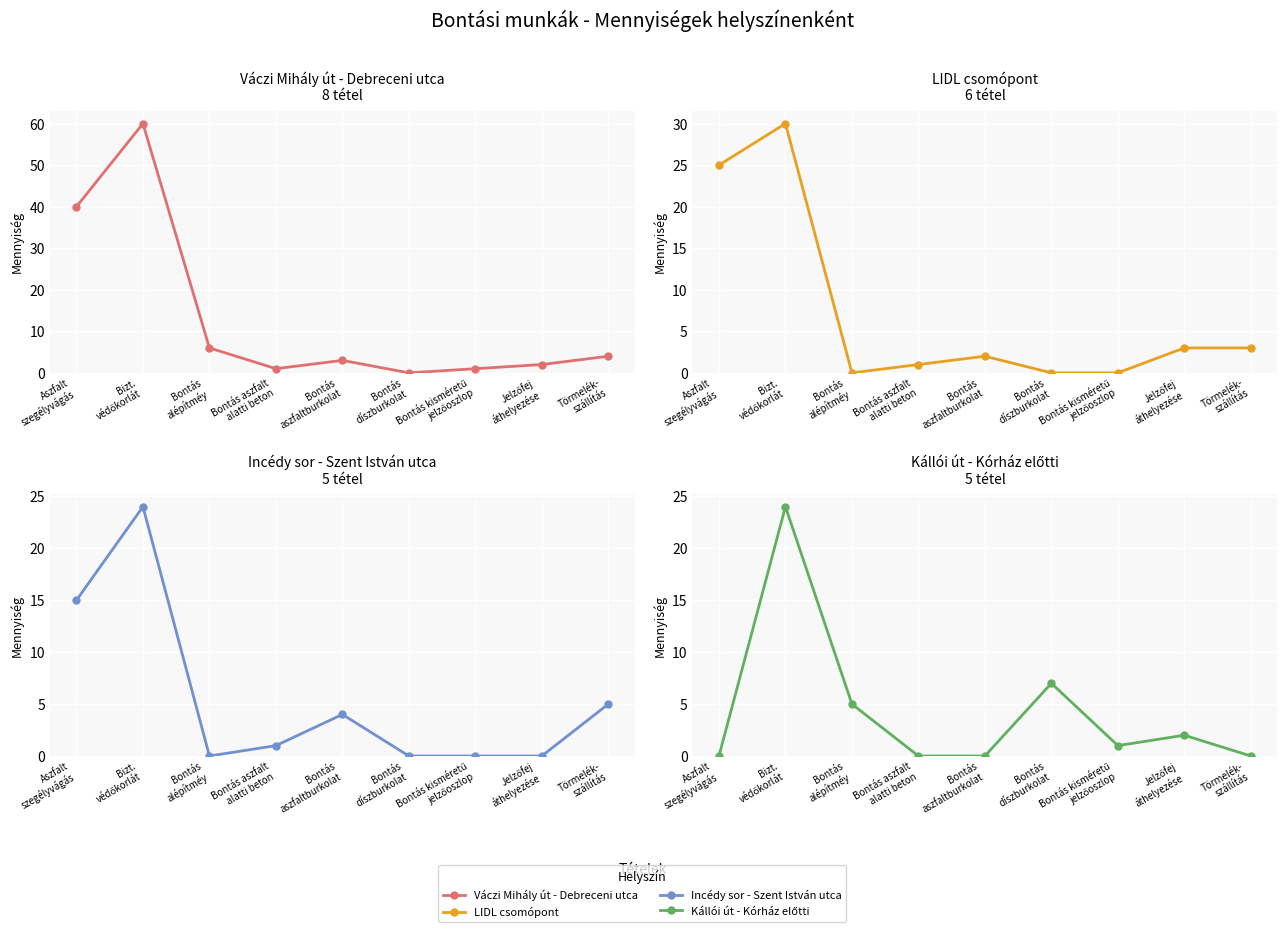

What is the average value of the Incédy sor - Szent István utca series?

5